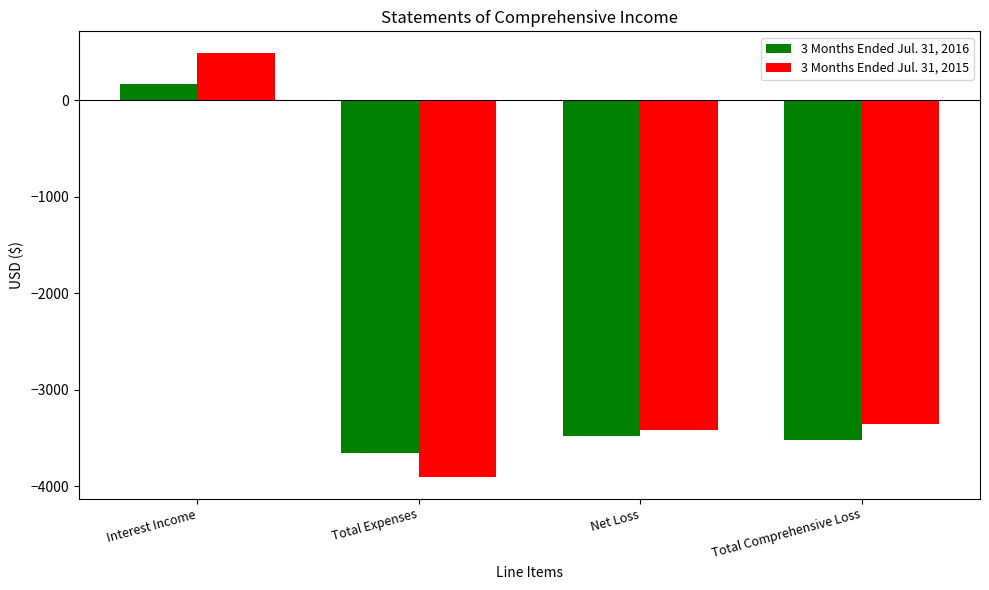

How many bars are there in total?

8